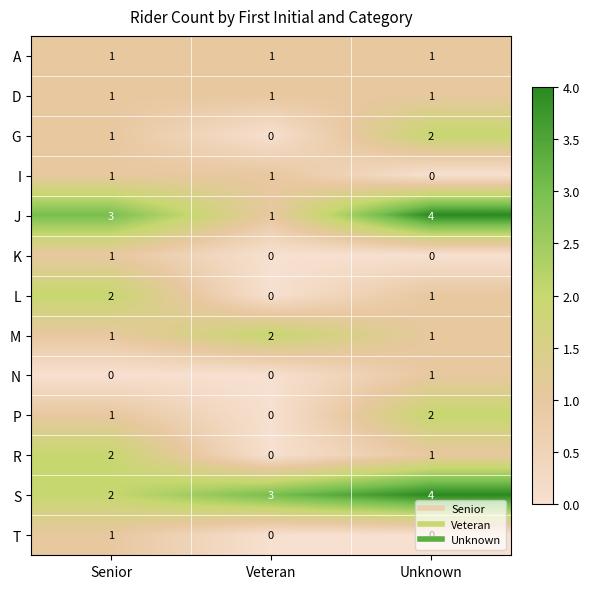

How many series are shown in this chart?

13